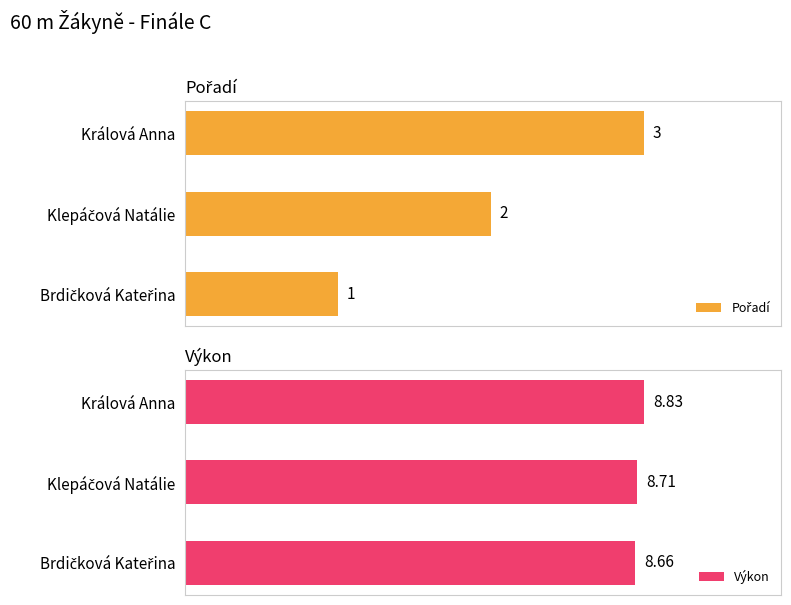

What is the approximate value of Výkon at Klepáčová Natálie?

8.7